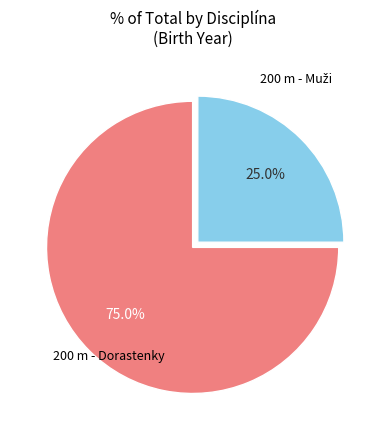

Which slice represents more than half of the pie?

200 m - Dorastenky